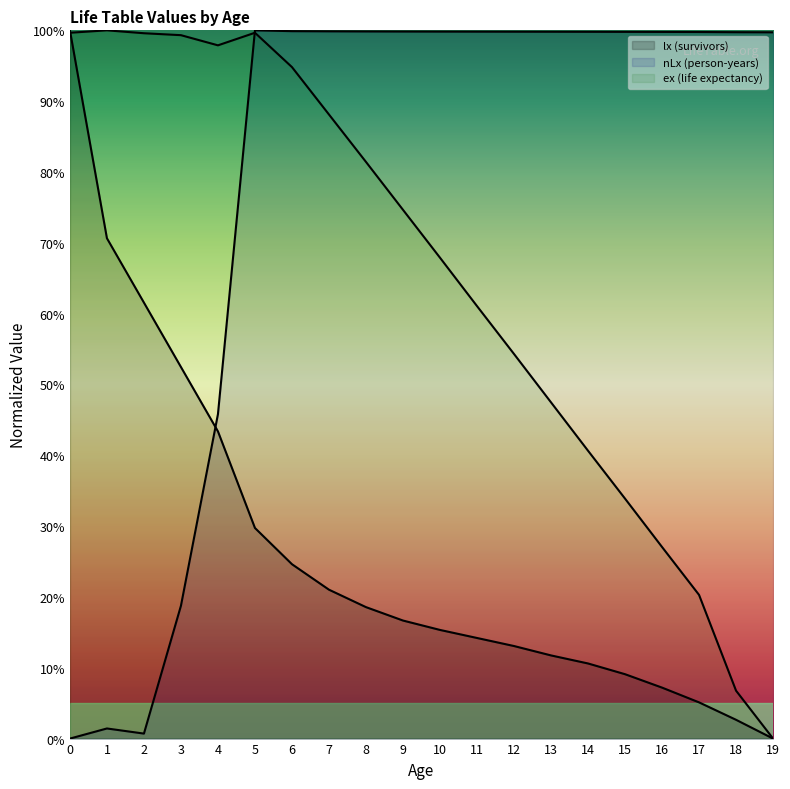

At which category does ex reach its first local valley?

4